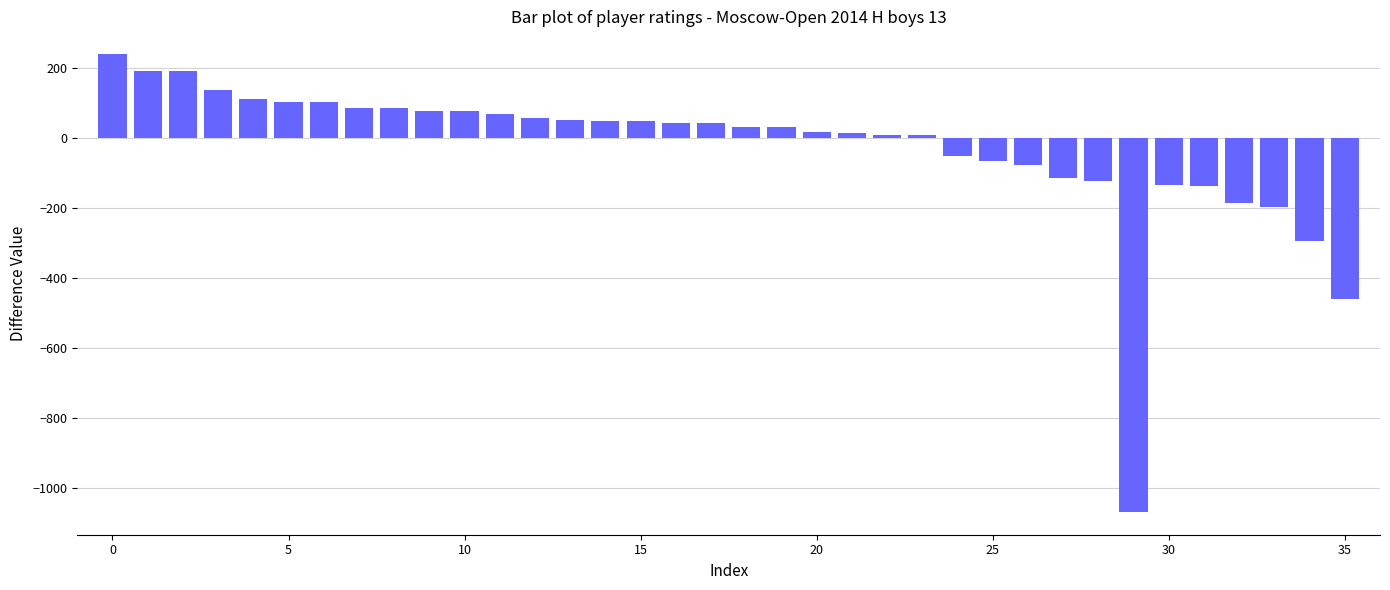

What is the smallest value displayed?

-1069.5